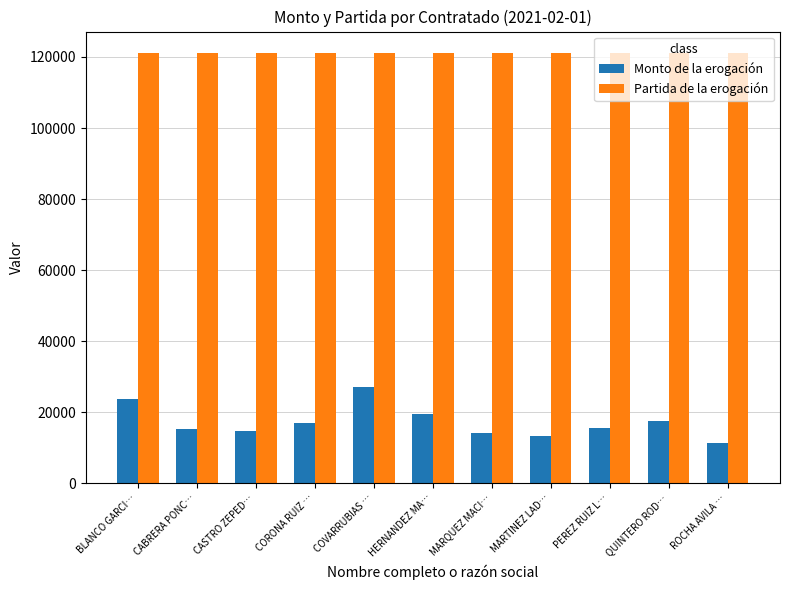

What is the value of the Monto de la erogación bar at the 4th from the left?

16868.0